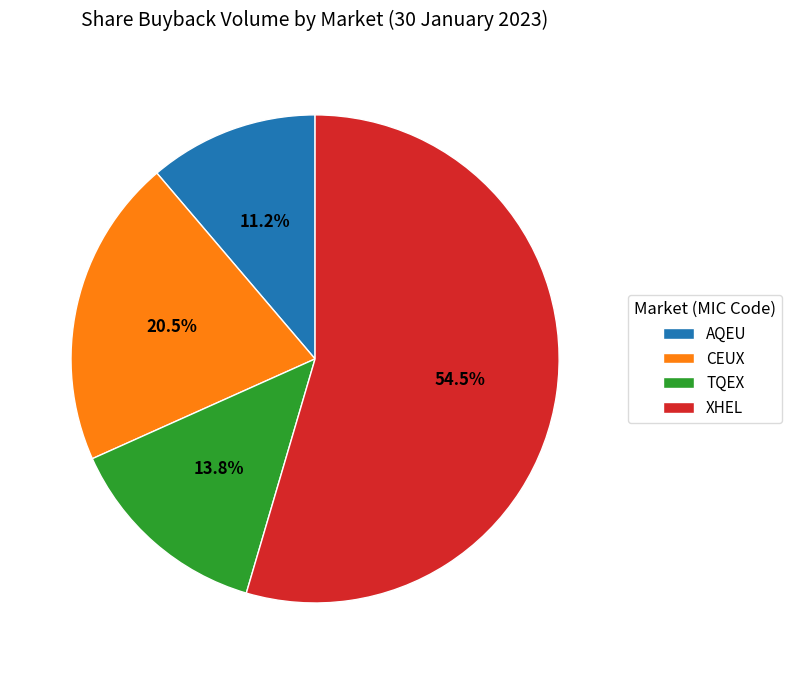

What is the majority slice?

XHEL